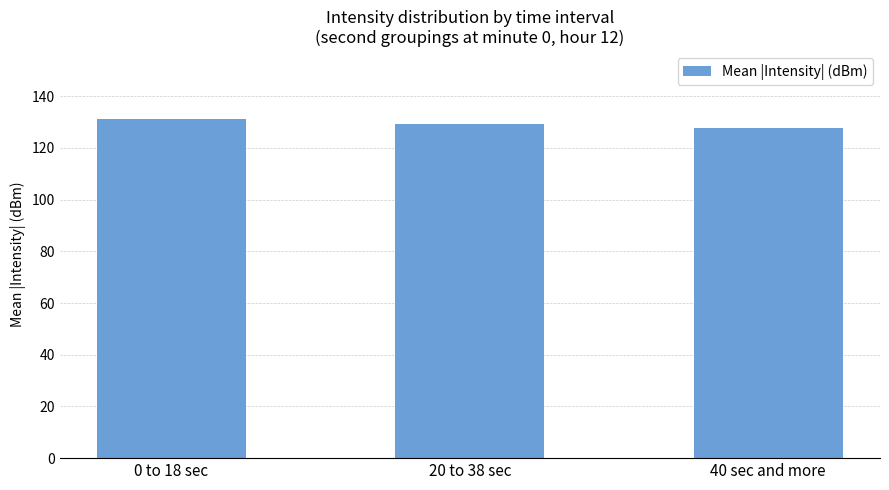

At which category does the chart reach its peak across all series?

0 to 18 sec